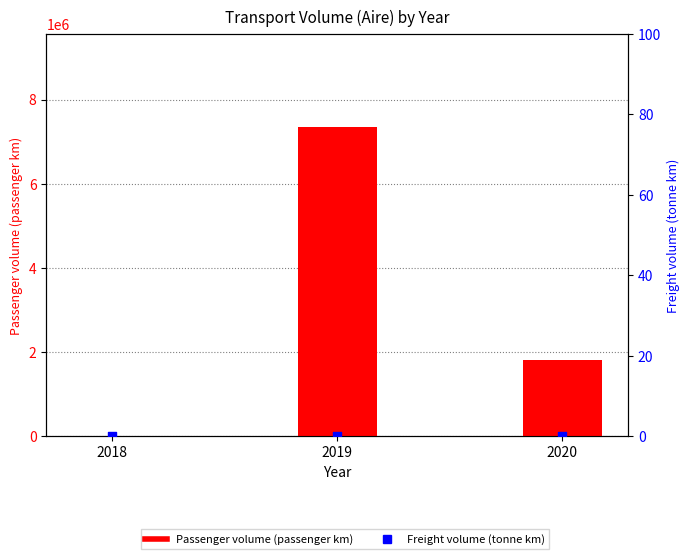

Which series reaches the maximum Y coordinate?

Passenger volume (passenger km)